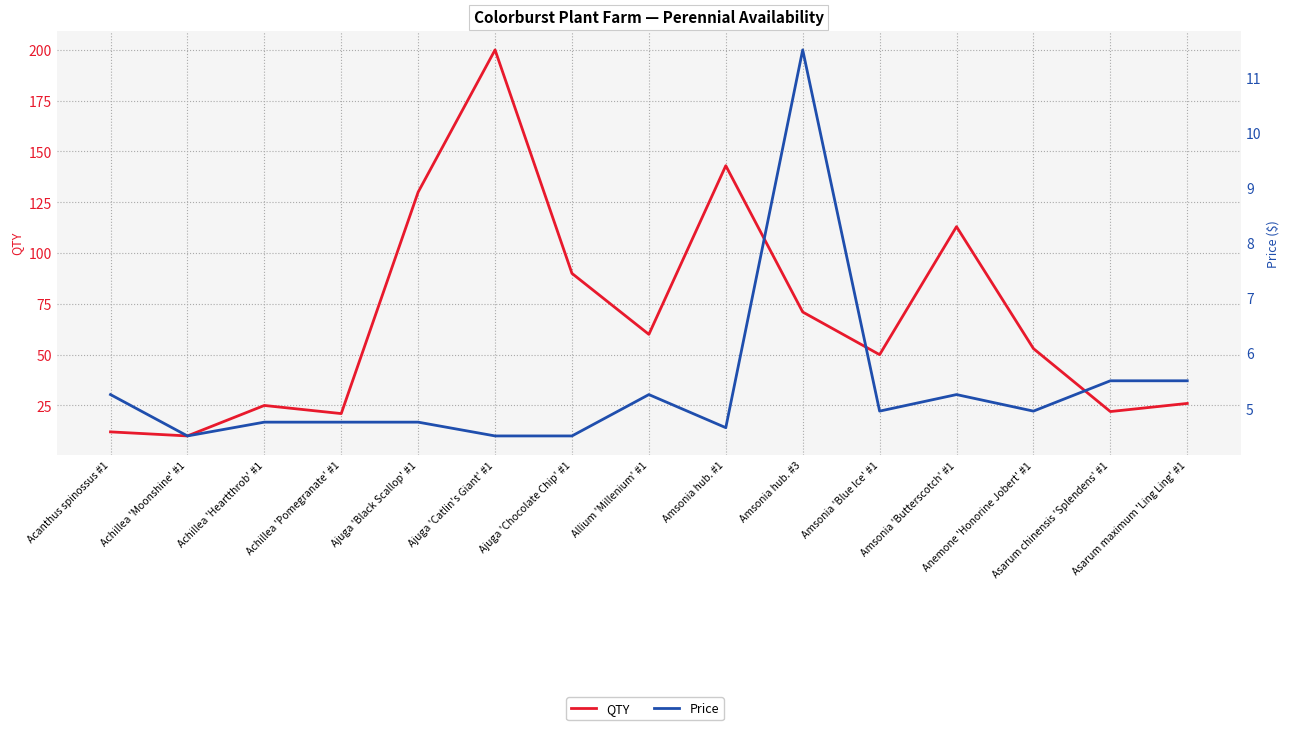

How many interior local valleys does the Price series have?

4